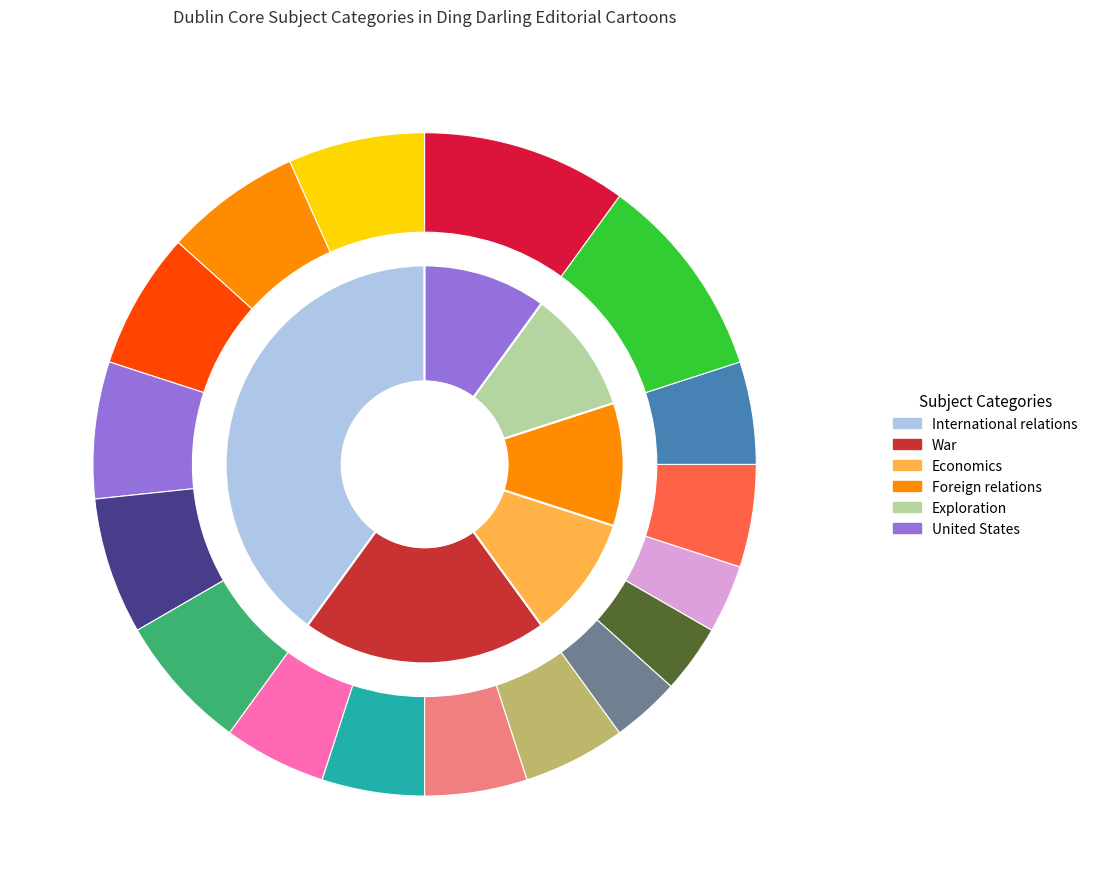

What percentage is NOT represented by Economics?

90.0%